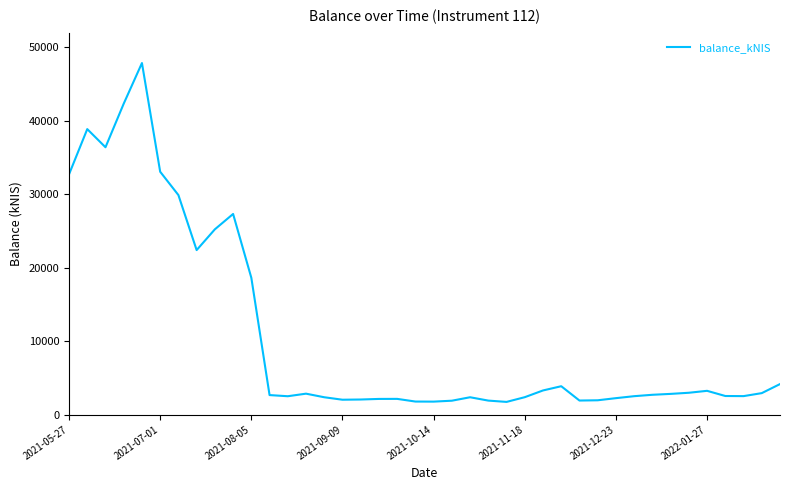

True or false: the data has more than 0 interior local peaks.

True